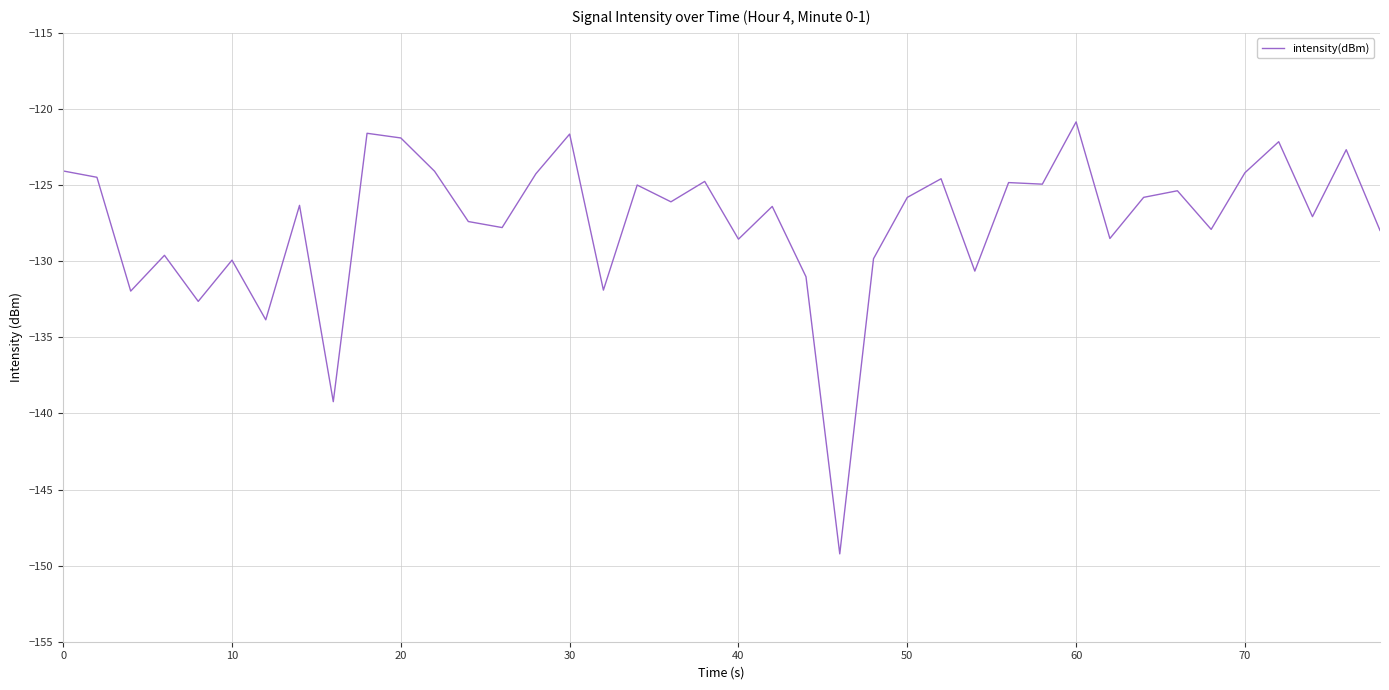

What is the smallest value displayed?

-149.2